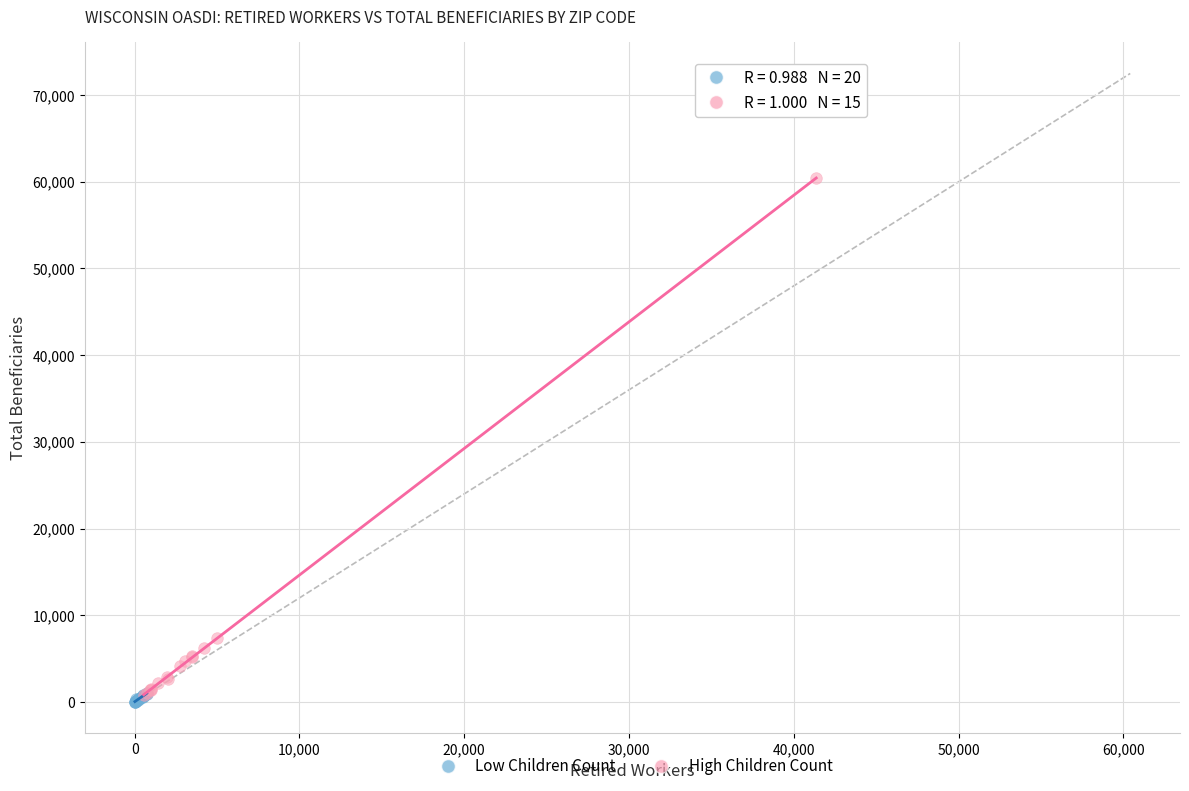

Which series has the widest spread of Y values?

High Children Count